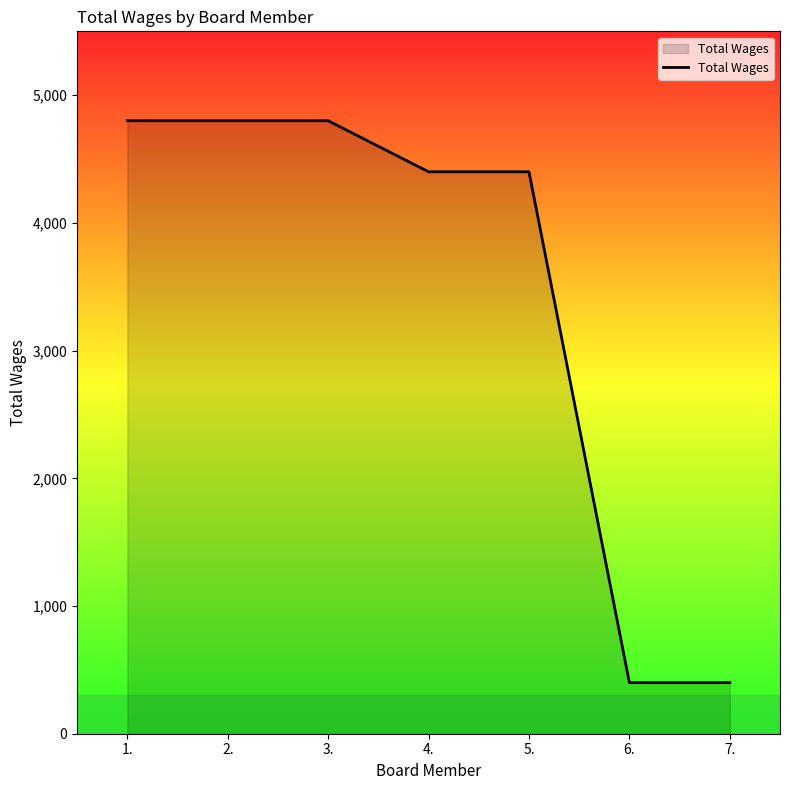

What is the smallest value displayed?

400